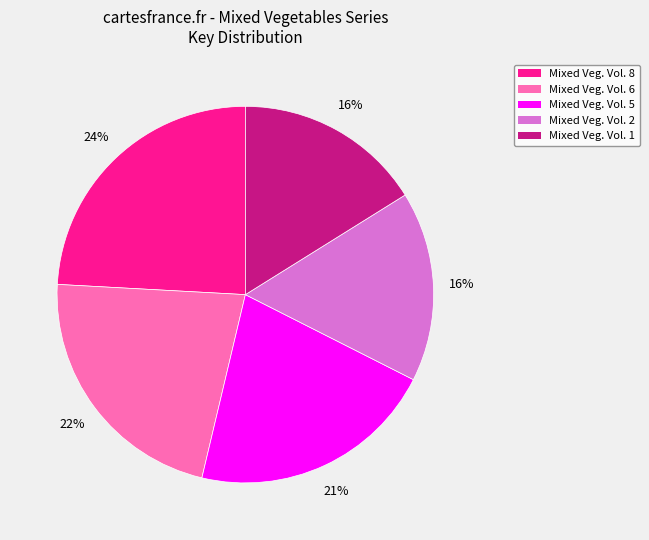

Does any single category account for the majority?

No